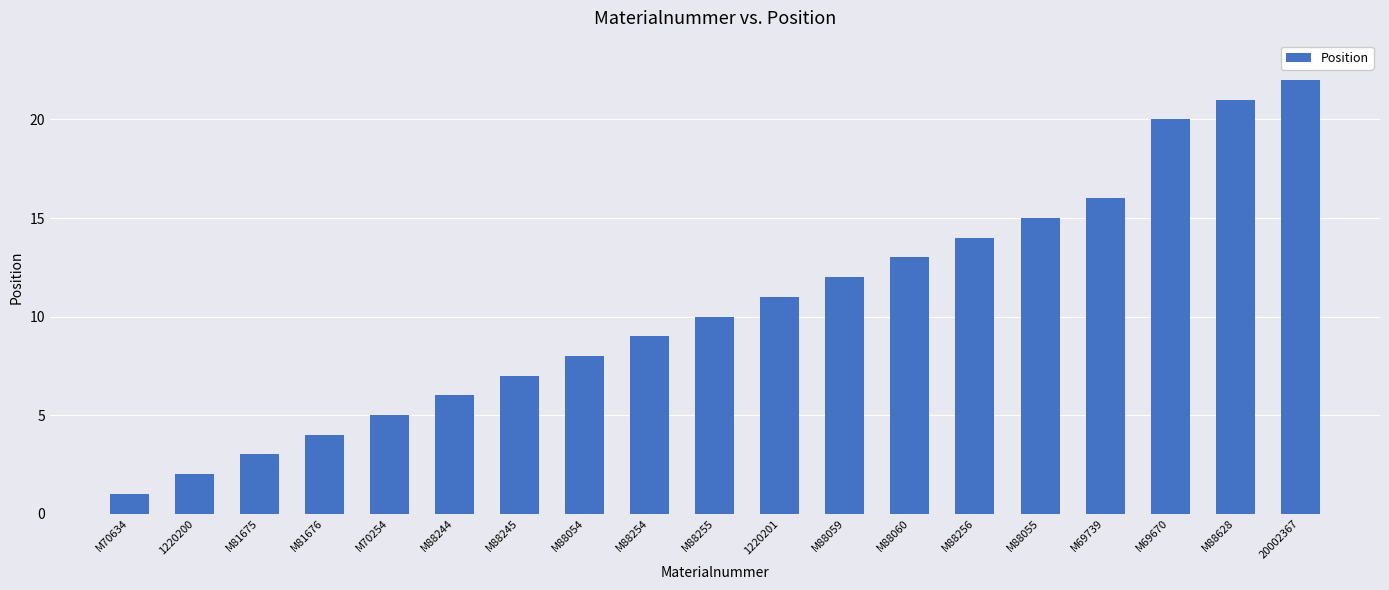

Which label corresponds to the smallest value in the chart?

M70634